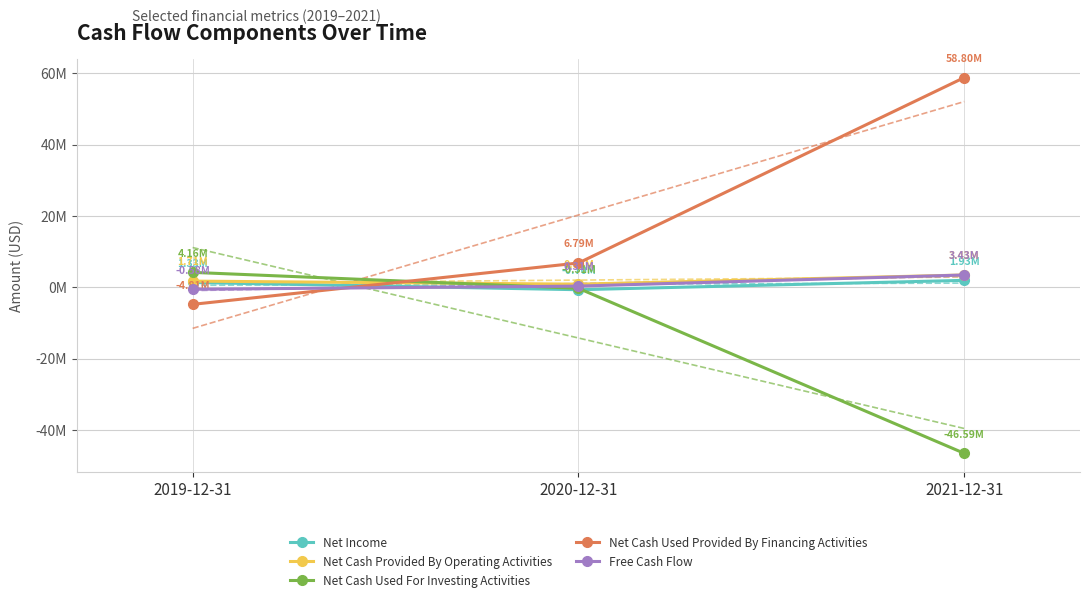

Reading right to left, list all the values displayed in this chart.

Net Income: 2021-12-31=1927000	2020-12-31=-703000	2019-12-31=1328000
Net Cash Provided By Operating Activities: 2021-12-31=3428000	2020-12-31=857000	2019-12-31=1711000
Net Cash Used For Investing Activities: 2021-12-31=-46589000	2020-12-31=-313000	2019-12-31=4163000
Net Cash Used Provided By Financing Activities: 2021-12-31=58800000	2020-12-31=6792000	2019-12-31=-4806000
Free Cash Flow: 2021-12-31=3428000	2020-12-31=310000	2019-12-31=-581000